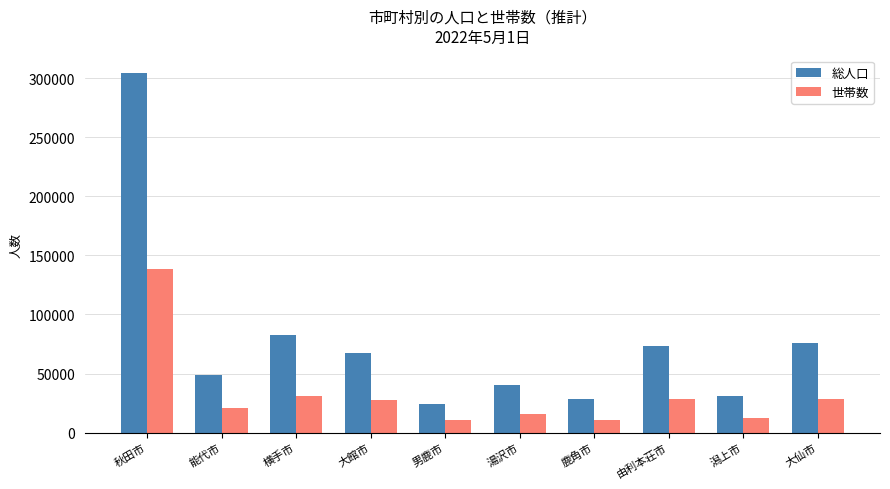

Rank the series by their maximum value, from lowest to highest.

世帯数, 総人口